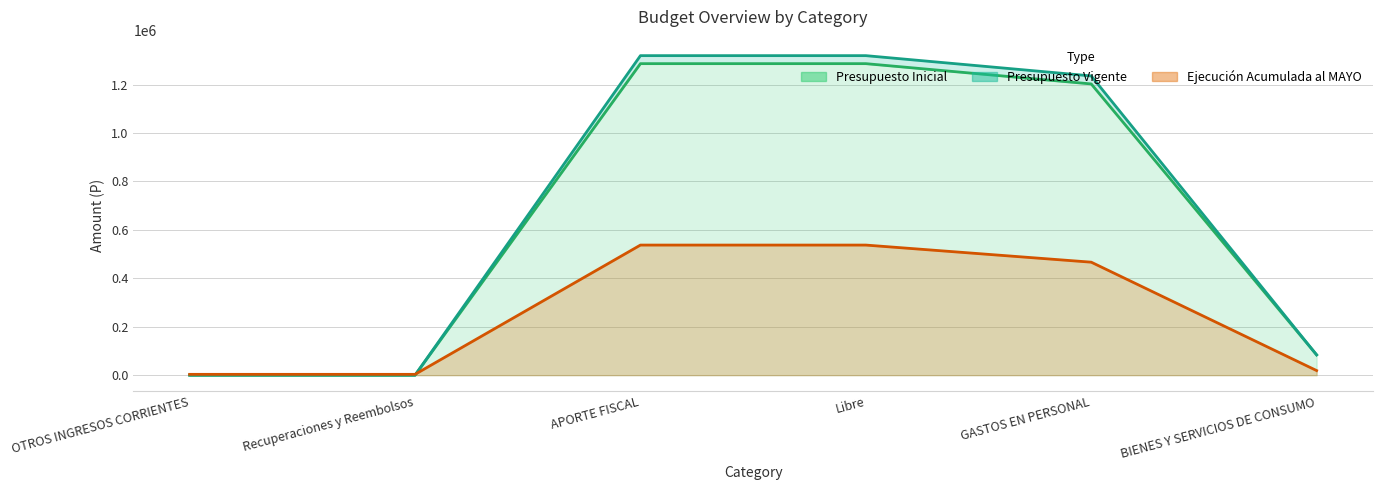

What are all the series names shown in the legend?

Presupuesto Inicial, Presupuesto Vigente, Ejecución Acumulada al MAYO